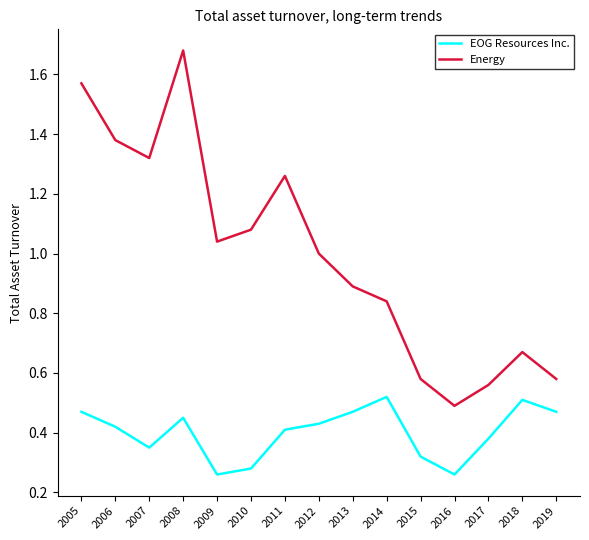

True or false: Energy has a value of 2.3 at 2007.

False